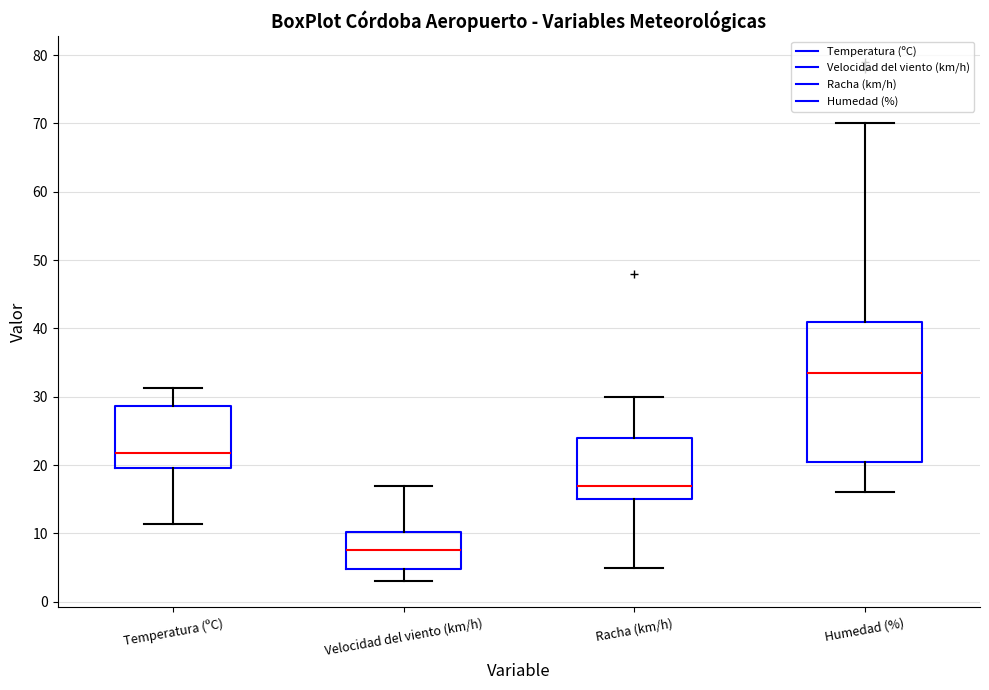

Which box is the tallest, from its lower edge to its upper edge?

Humedad (%)